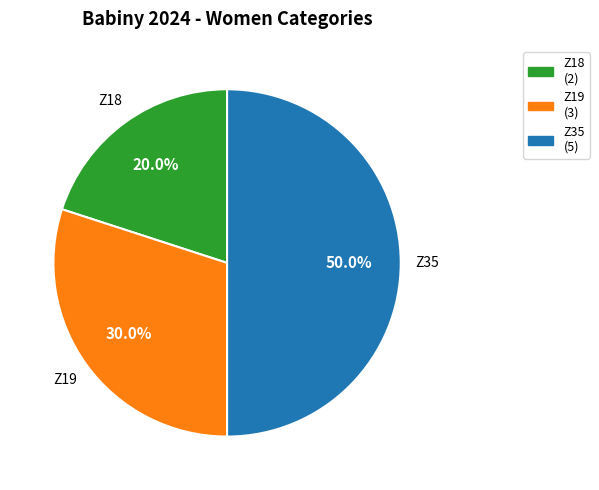

Which has a higher value, Z35 or Z18?

Z35